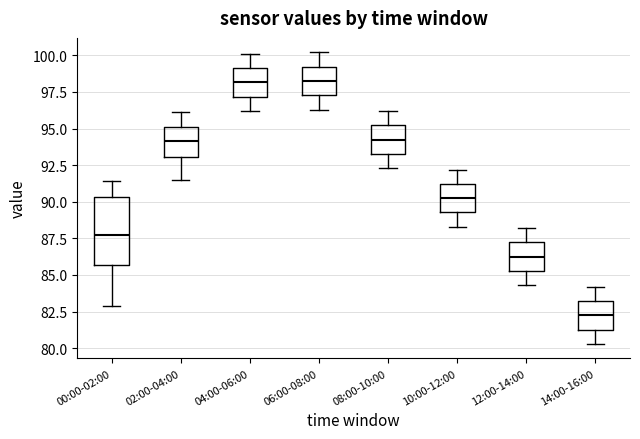

Where does the upper whisker of the box for 10:00-12:00 end on the y-axis? The values are not printed on the chart, so give them approximately, as read against the axis.

92.0